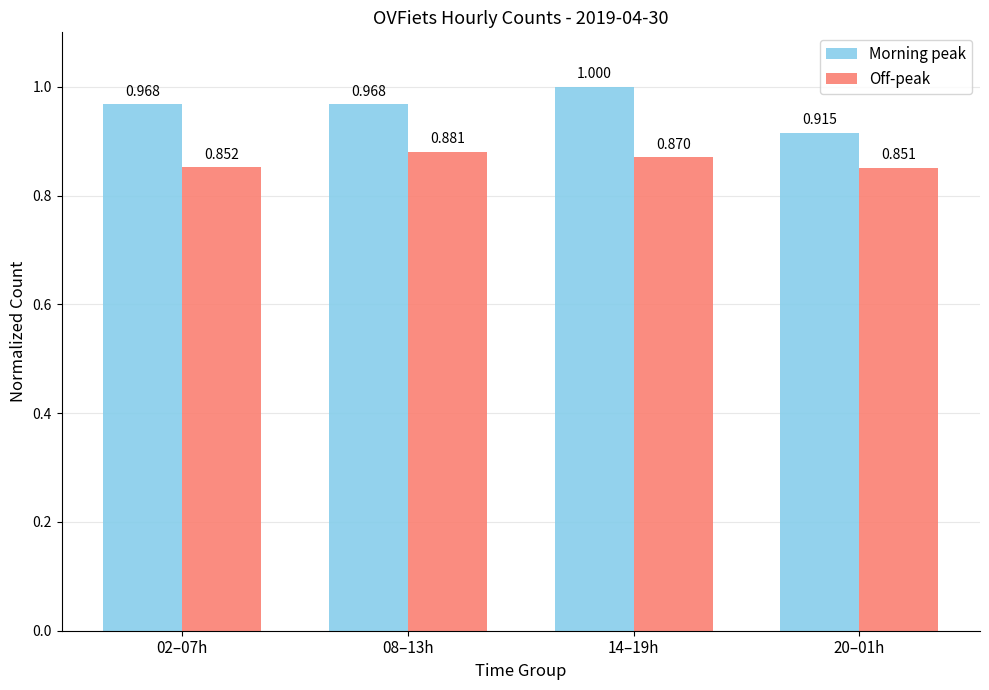

What is the label of the 1st bar from the left?

02–07h